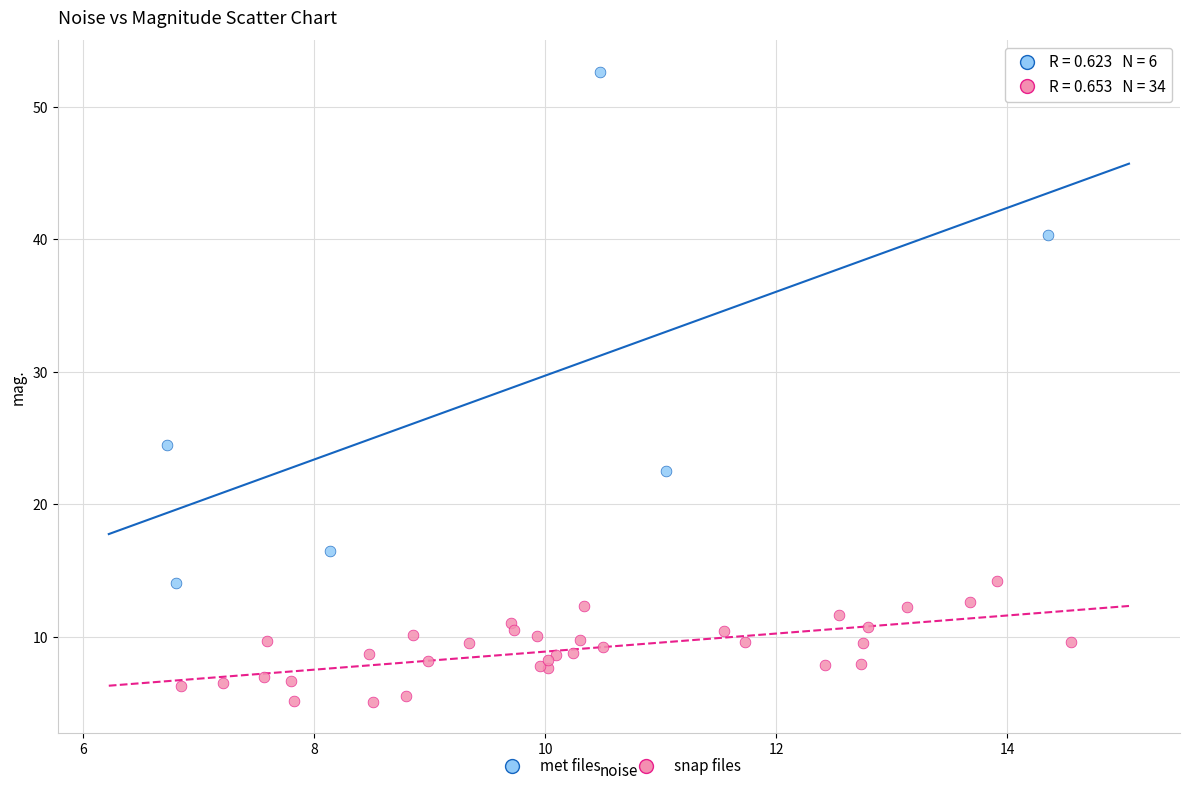

Which series reaches the minimum Y coordinate?

snap files